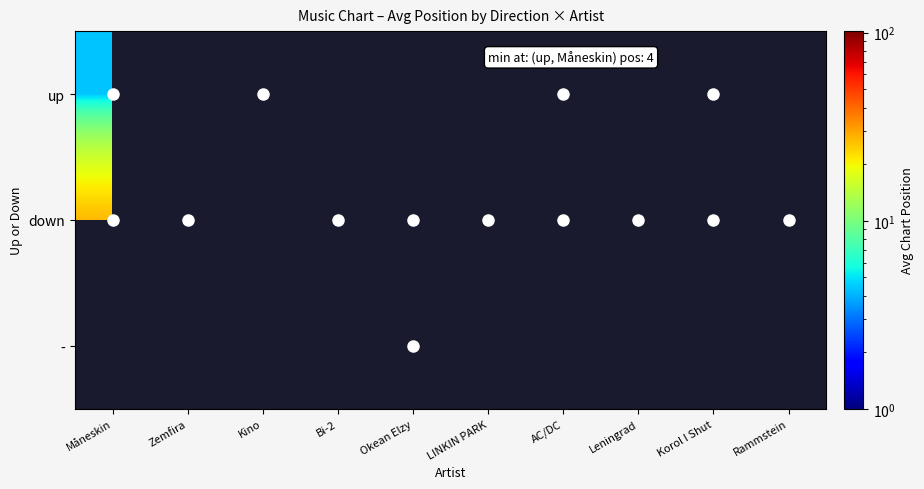

Read the down value at Zemfira.

9.0